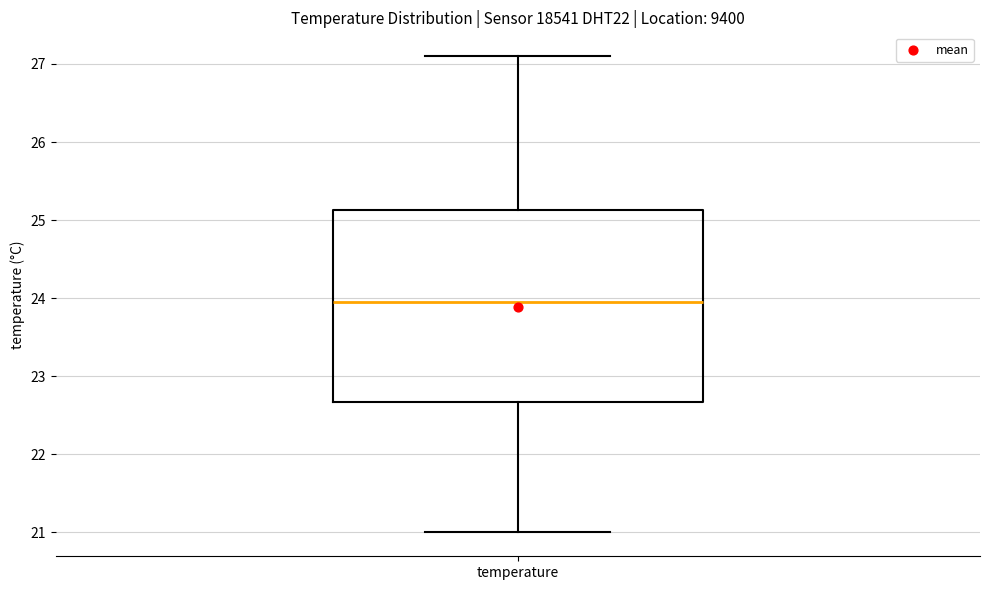

Where is the lower edge of the box for temperature on the y-axis? The values are not printed on the chart, so give them approximately, as read against the axis.

22.7